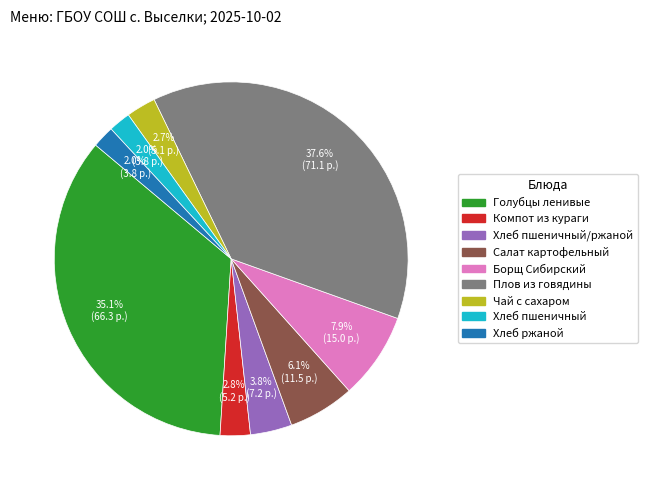

Is there any slice that represents more than half of the pie?

No